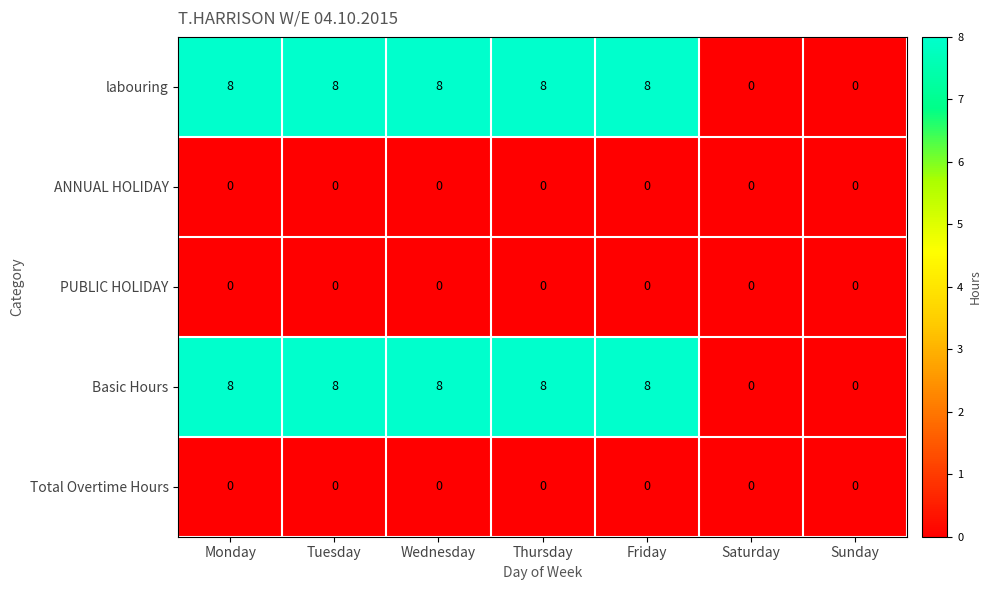

What is the greatest value displayed?

8